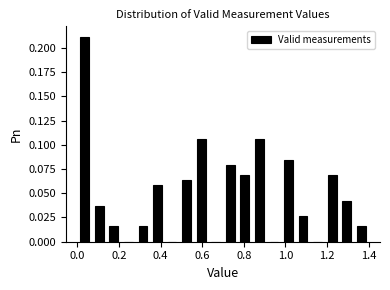

Read against the x-axis, roughly where is the centre of the tallest bar?

0.04